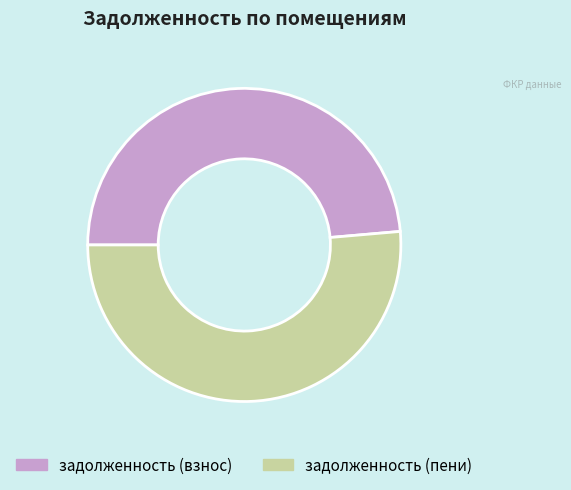

Is there any slice that represents more than half of the pie?

Yes